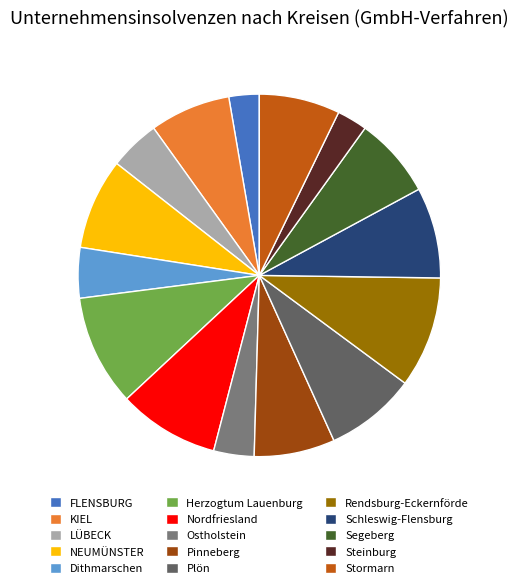

Is it true that Rendsburg-Eckernförde is 4% of the pie?

False